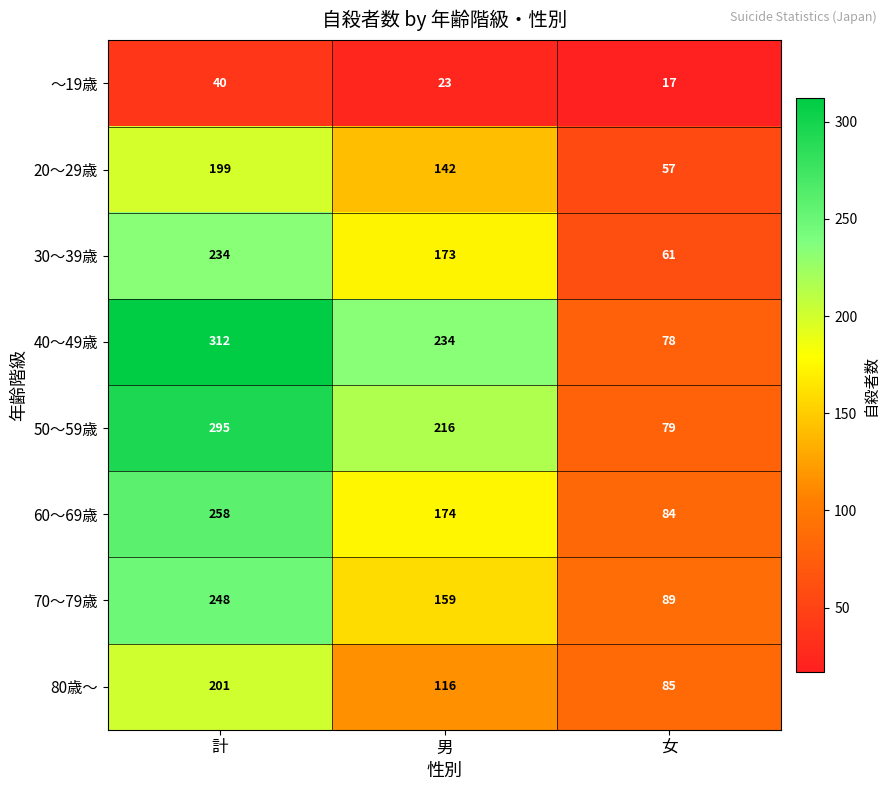

What value does the 30～39歳 series have at 計?

234